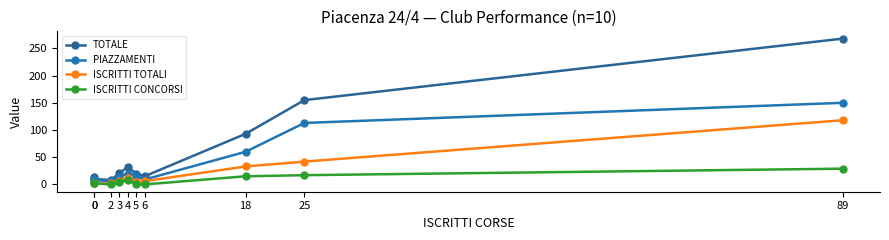

Which series has the largest total across all categories?

TOTALE